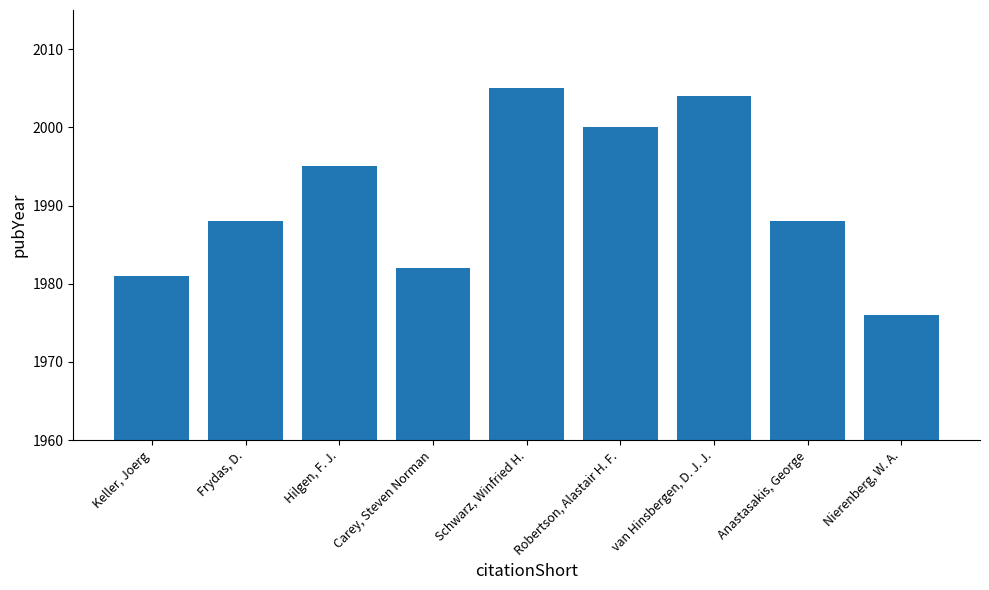

What is the greatest value displayed?

2005